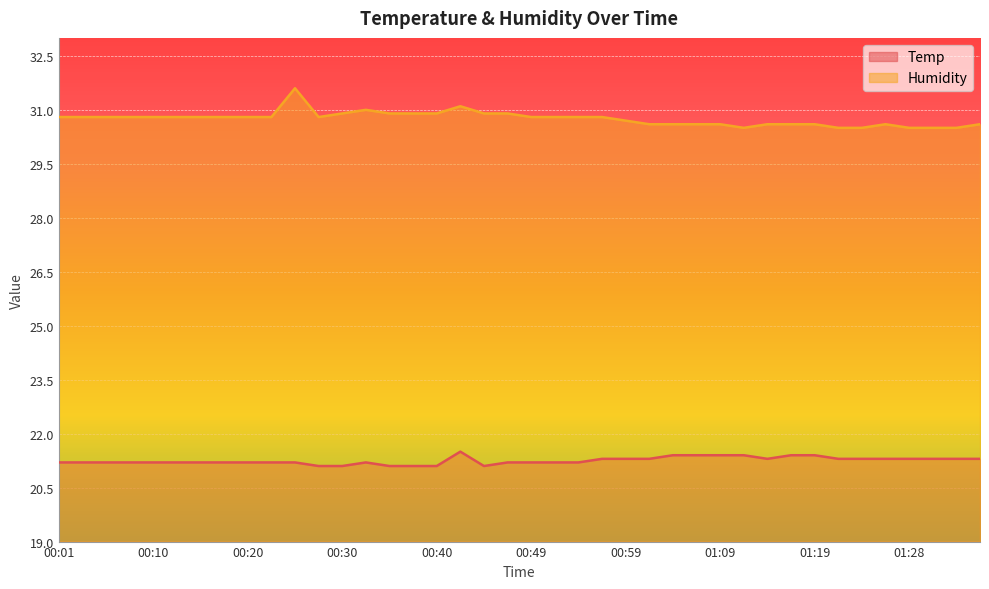

Reading left to right, transcribe all the data shown in this chart.

Temp: 21.2	21.2	21.2	21.2	21.2	21.2	21.2	21.2	21.2	21.2	21.2	21.1	21.1	21.2	21.1	21.1	21.1	21.5	21.1	21.2	21.2	21.2	21.2	21.3	21.3	21.3	21.4	21.4	21.4	21.4	21.3	21.4	21.4	21.3	21.3	21.3	21.3	21.3	21.3	21.3
Humidity: 30.8	30.8	30.8	30.8	30.8	30.8	30.8	30.8	30.8	30.8	31.6	30.8	30.9	31.0	30.9	30.9	30.9	31.1	30.9	30.9	30.8	30.8	30.8	30.8	30.7	30.6	30.6	30.6	30.6	30.5	30.6	30.6	30.6	30.5	30.5	30.6	30.5	30.5	30.5	30.6